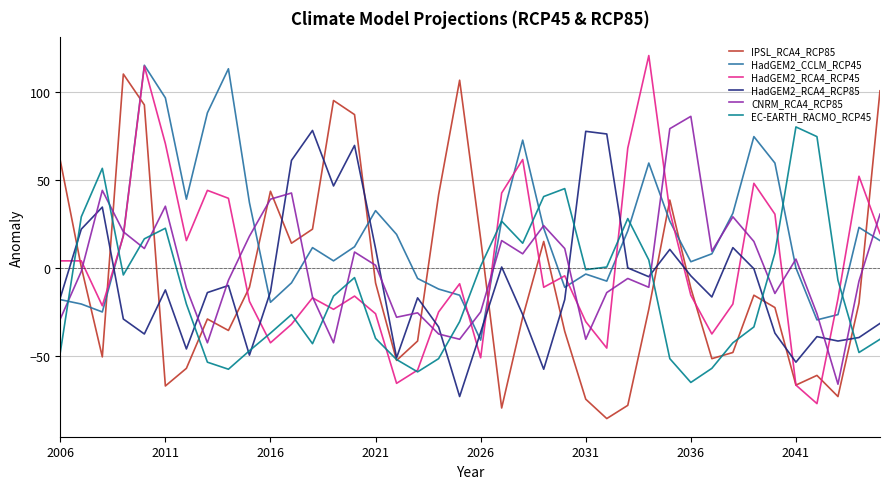

What is the smallest value displayed?

-85.5